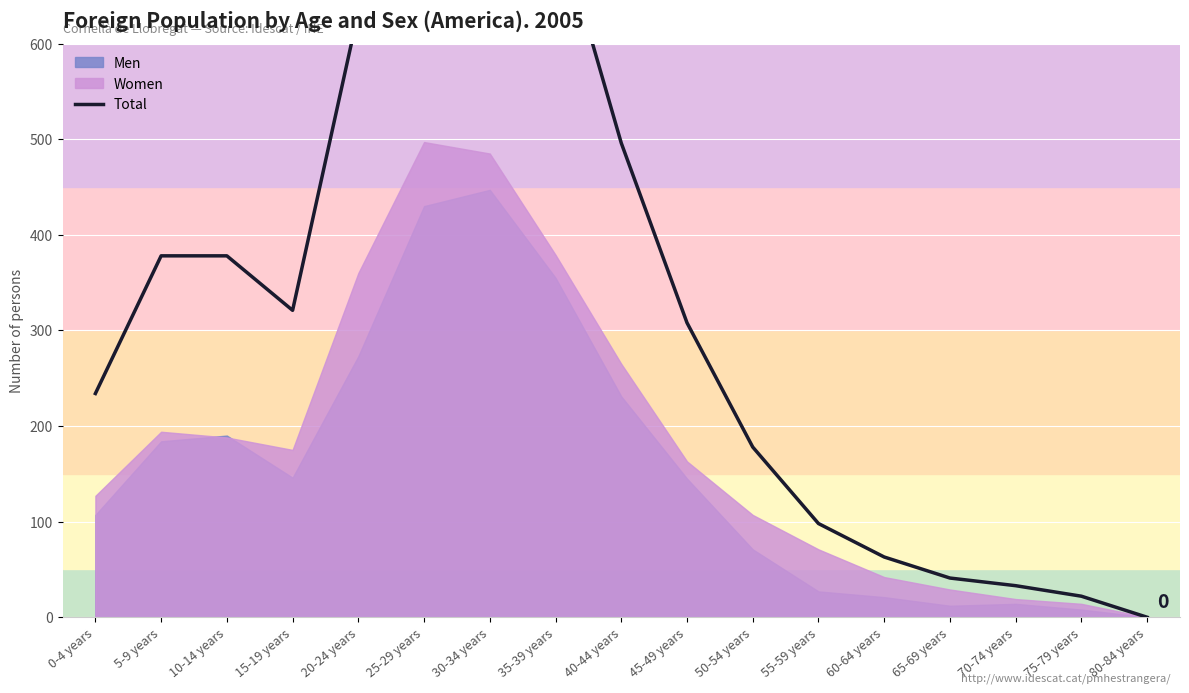

List the labels in order of value, smallest first.

80-84 years, 75-79 years, 70-74 years, 65-69 years, 60-64 years, 55-59 years, 50-54 years, 0-4 years, 45-49 years, 15-19 years, 5-9 years, 10-14 years, 40-44 years, 20-24 years, 35-39 years, 25-29 years, 30-34 years